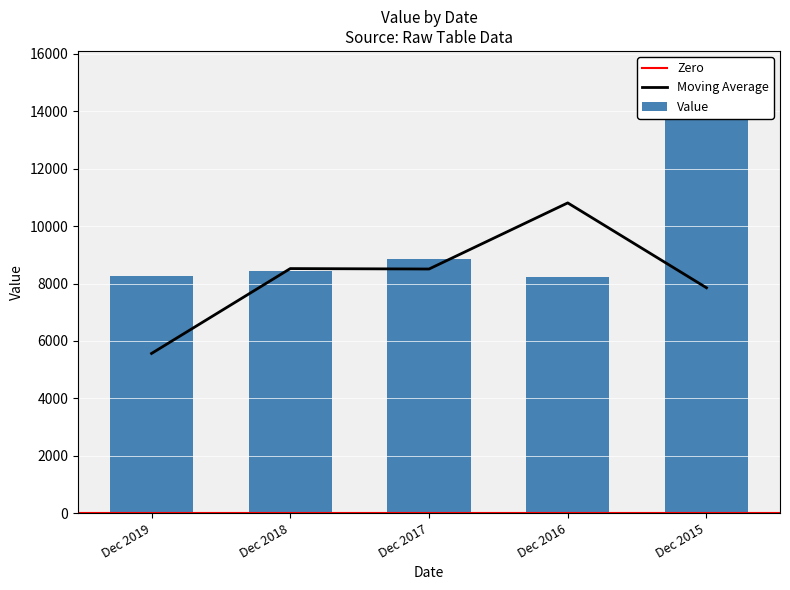

Reading left to right, transcribe all the data shown in this chart.

8266.0	8427.6	8870.9	8220.9	15338.0